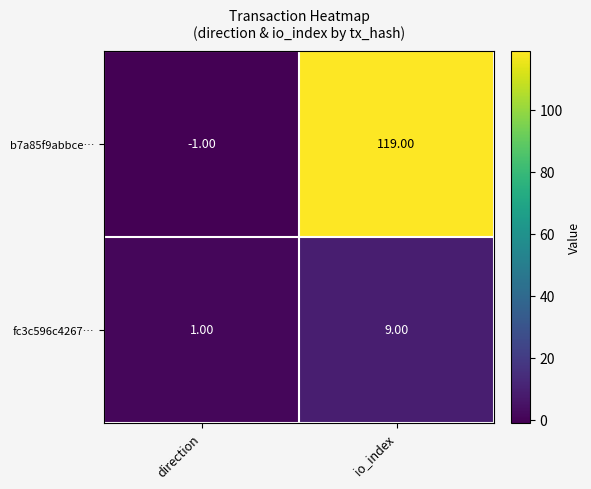

What is the difference between the highest and lowest values at io_index?

110